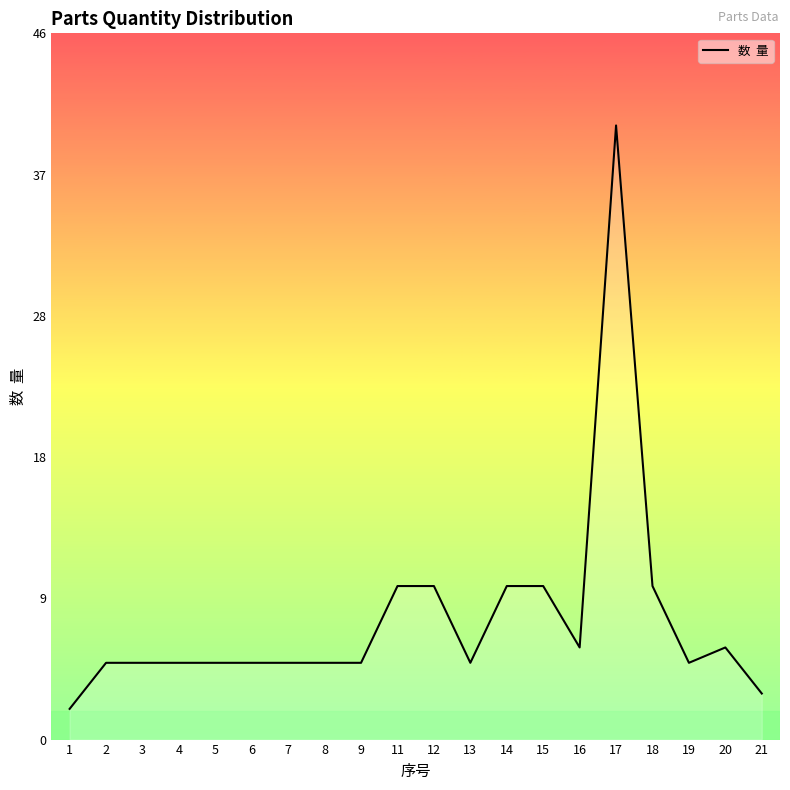

Reading left to right, what are all the values shown in this chart?

1=2	2=5	3=5	4=5	5=5	6=5	7=5	8=5	9=5	11=10	12=10	13=5	14=10	15=10	16=6	17=40	18=10	19=5	20=6	21=3